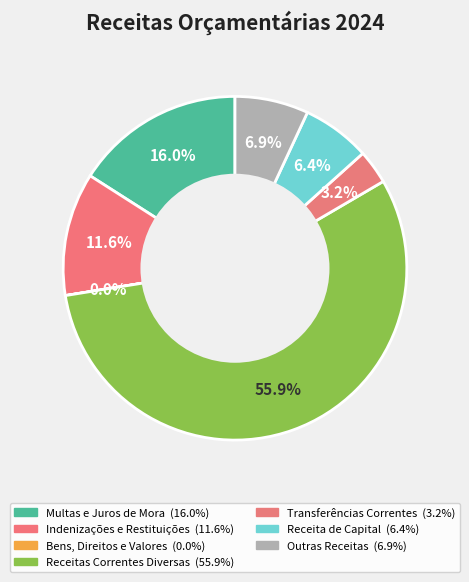

Count the number of slices in the pie.

7